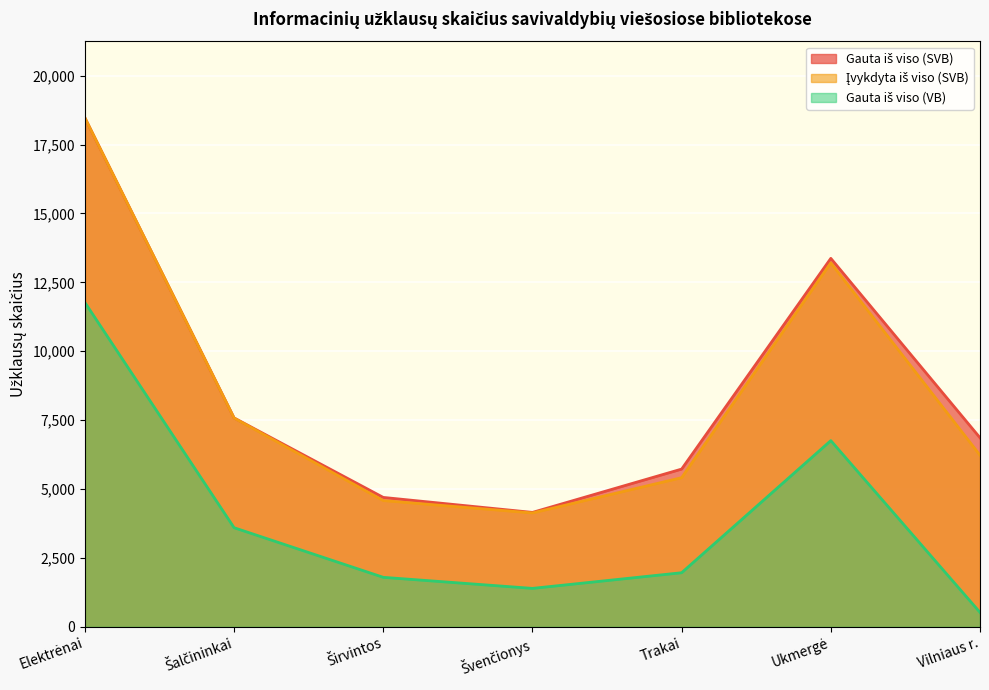

At which category does the chart reach its minimum across all series?

Vilniaus r.